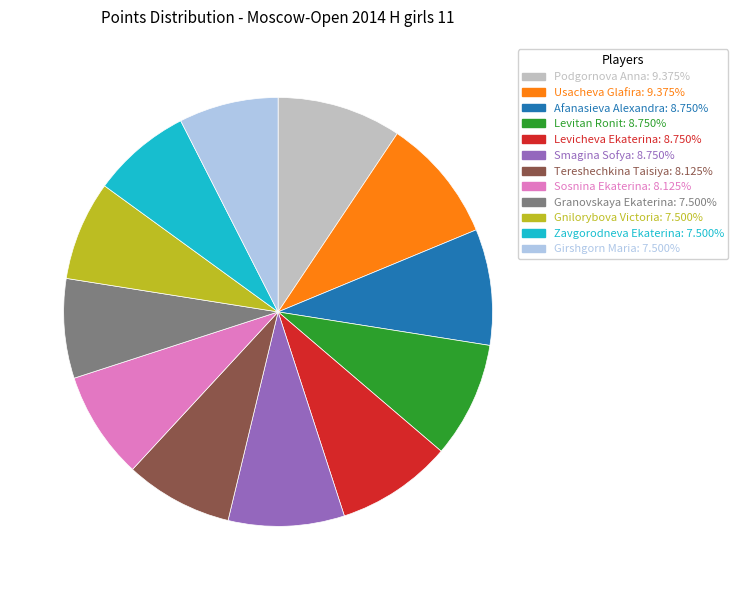

Count the number of slices in the pie.

12